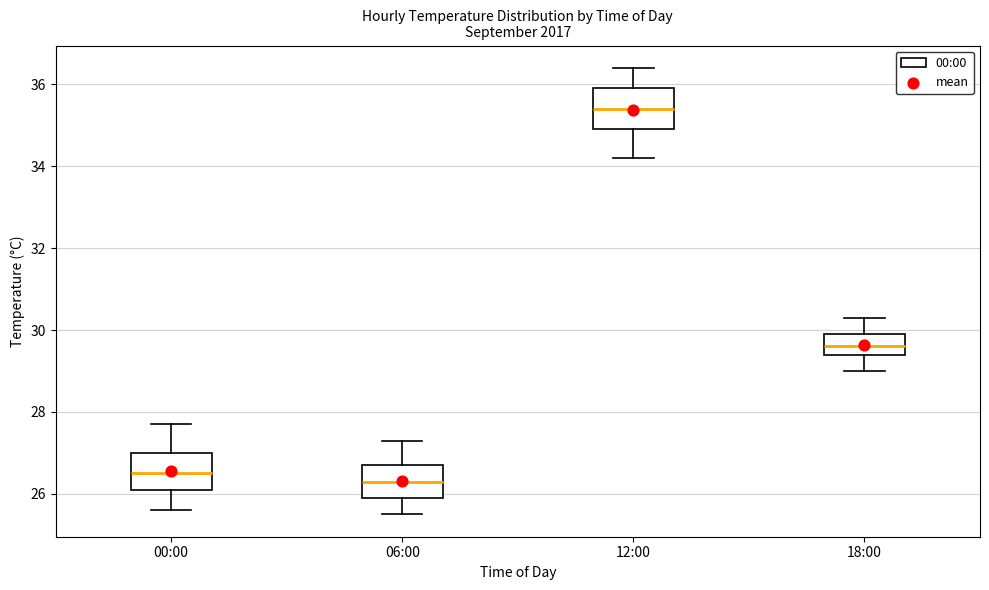

Where is the upper edge of the box for 12:00 on the y-axis? The values are not printed on the chart, so give them approximately, as read against the axis.

36.0